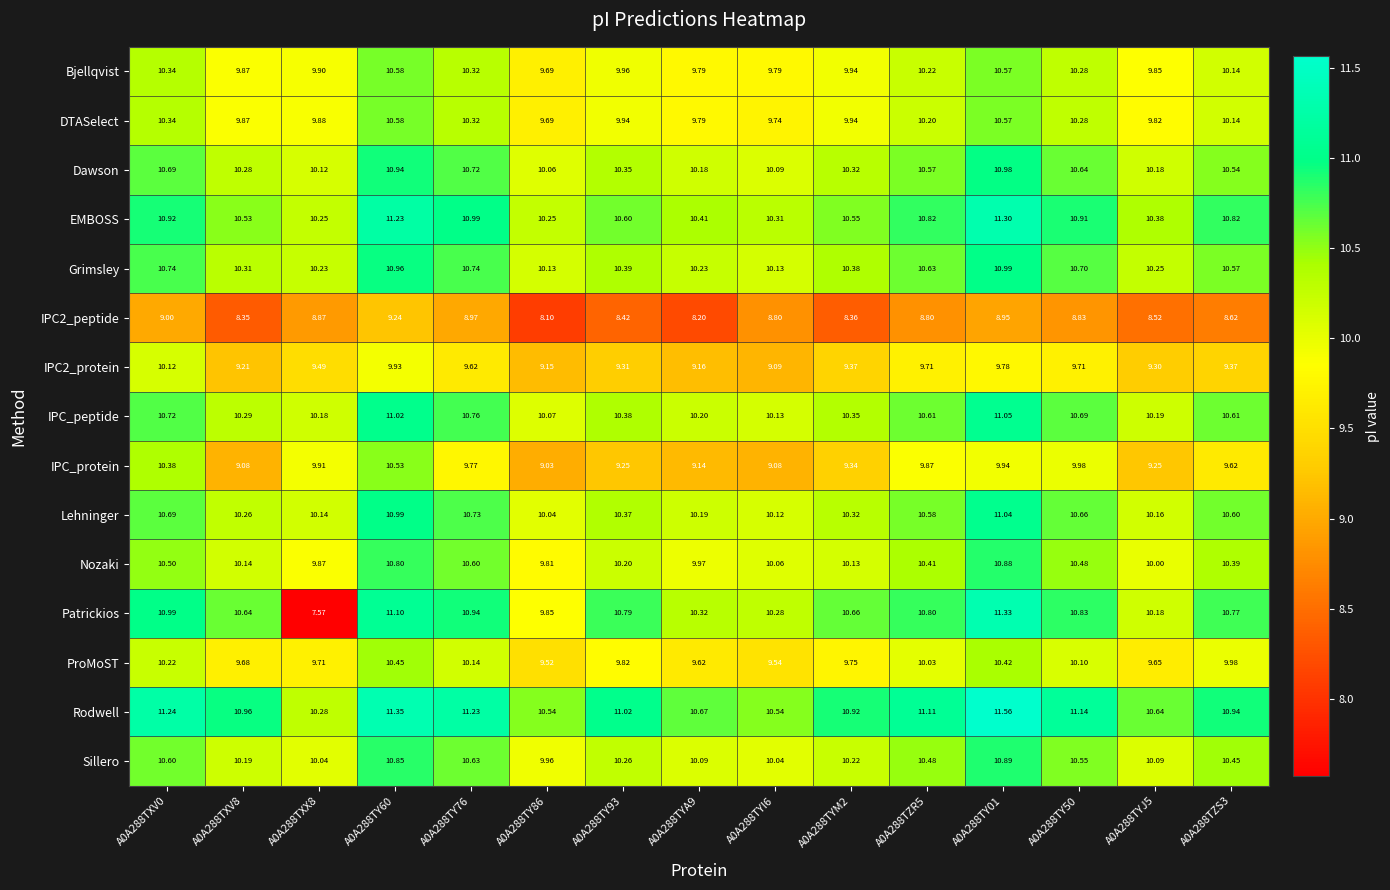

Which series has the largest total across all categories?

Rodwell